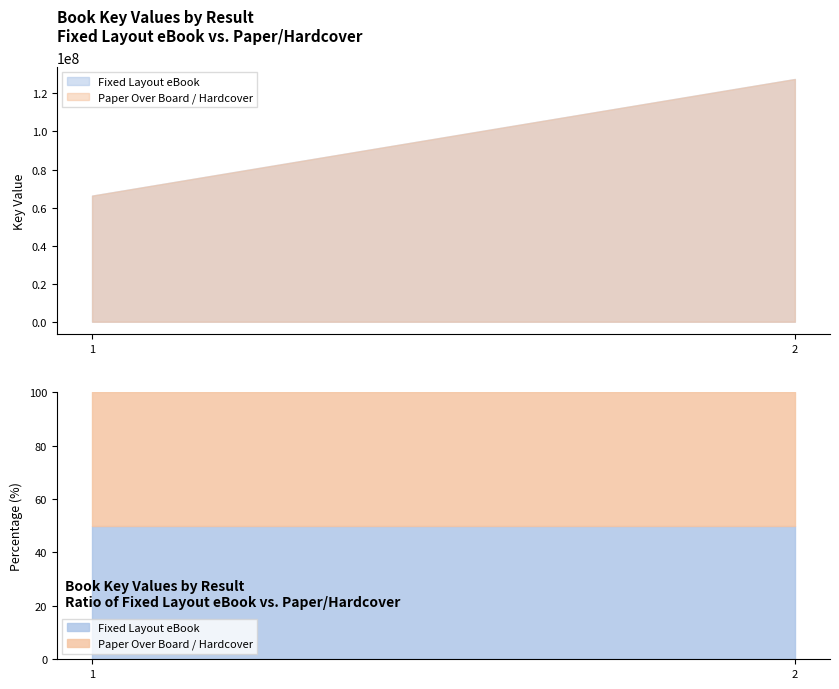

At which category is the sum across all series the highest?

2